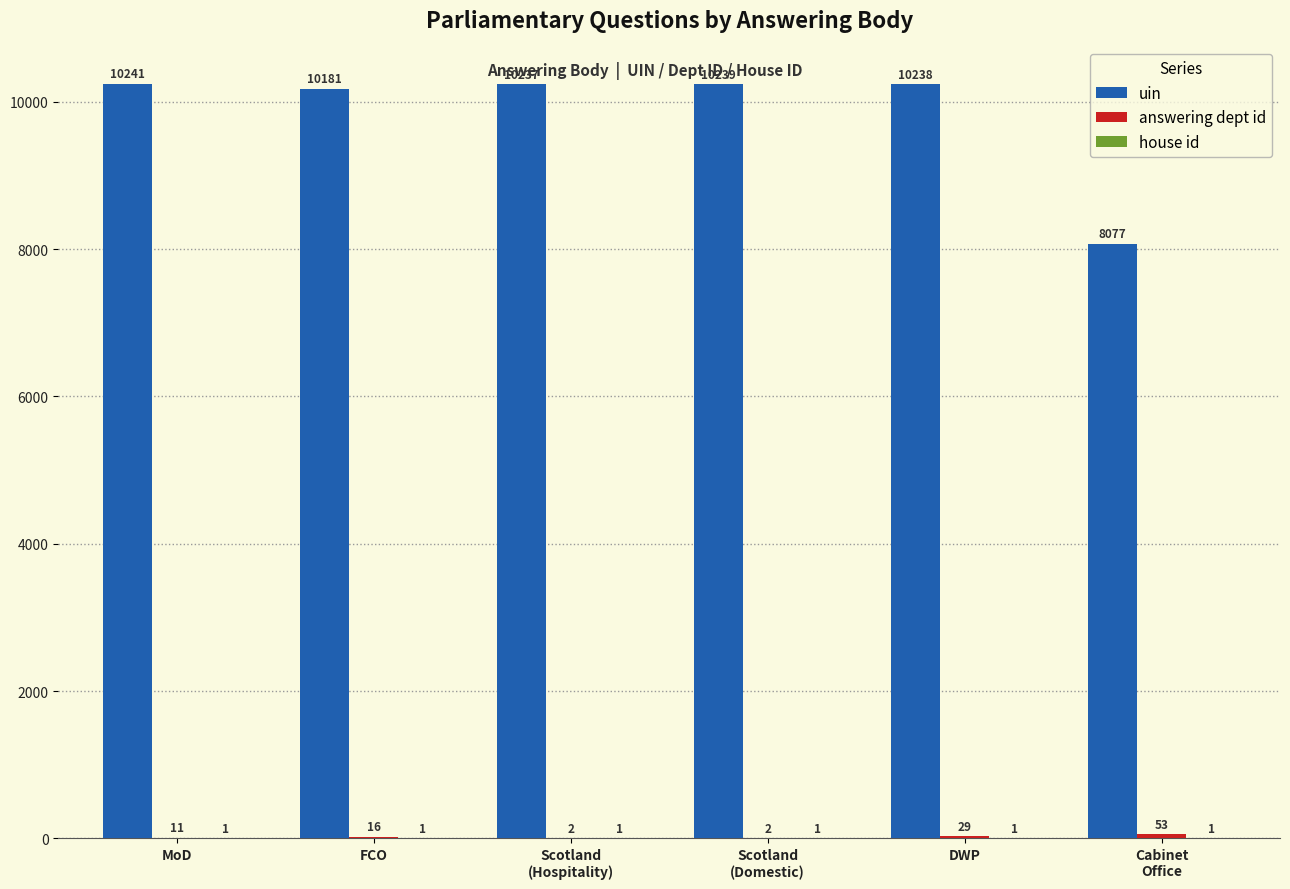

At which label is uin closest to 9159?

FCO